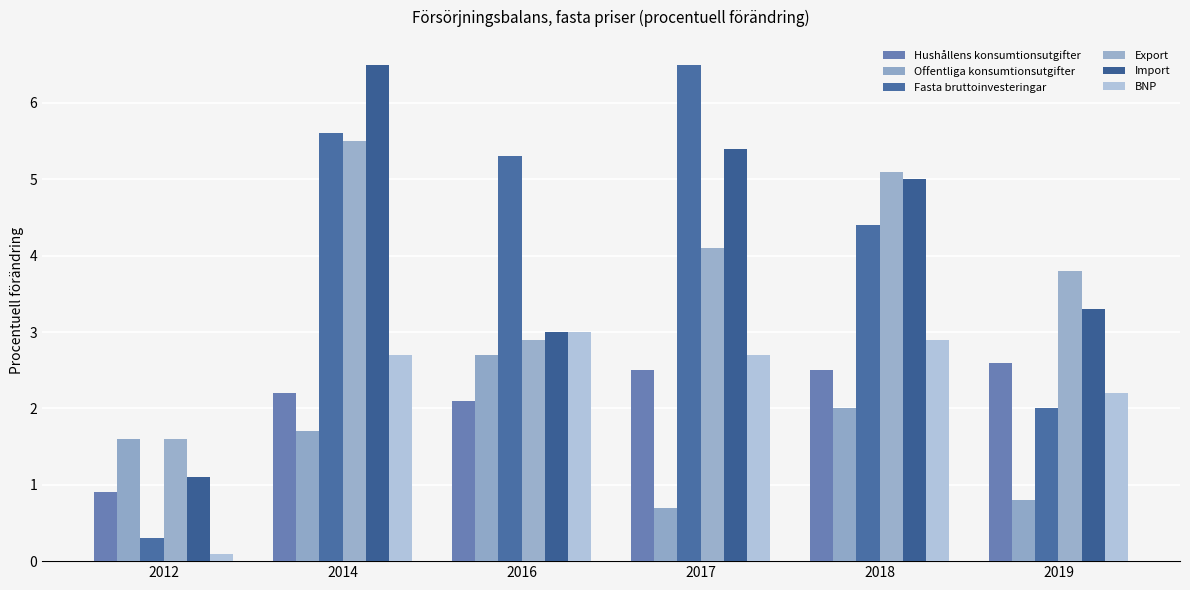

What is the average value of the Hushållens konsumtionsutgifter series?

2.1